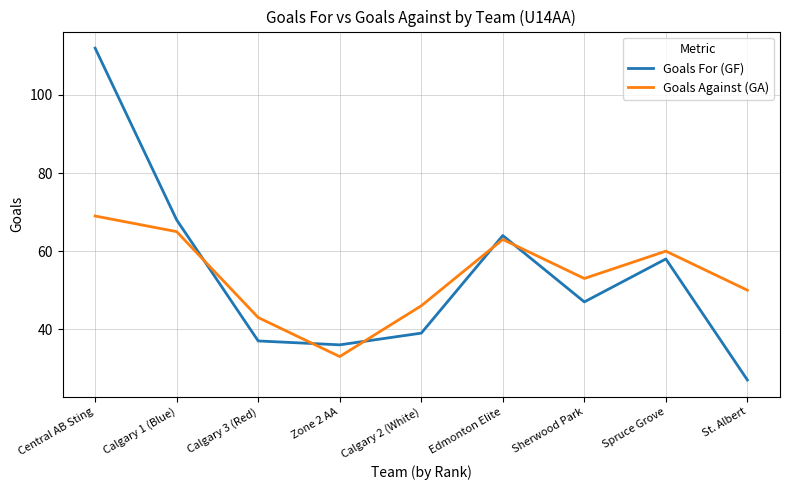

Reading left to right, list all the values displayed in this chart.

Goals For (GF): Central AB Sting=112	Calgary 1 (Blue)=68	Calgary 3 (Red)=37	Zone 2 AA=36	Calgary 2 (White)=39	Edmonton Elite=64	Sherwood Park=47	Spruce Grove=58	St. Albert=27
Goals Against (GA): Central AB Sting=69	Calgary 1 (Blue)=65	Calgary 3 (Red)=43	Zone 2 AA=33	Calgary 2 (White)=46	Edmonton Elite=63	Sherwood Park=53	Spruce Grove=60	St. Albert=50